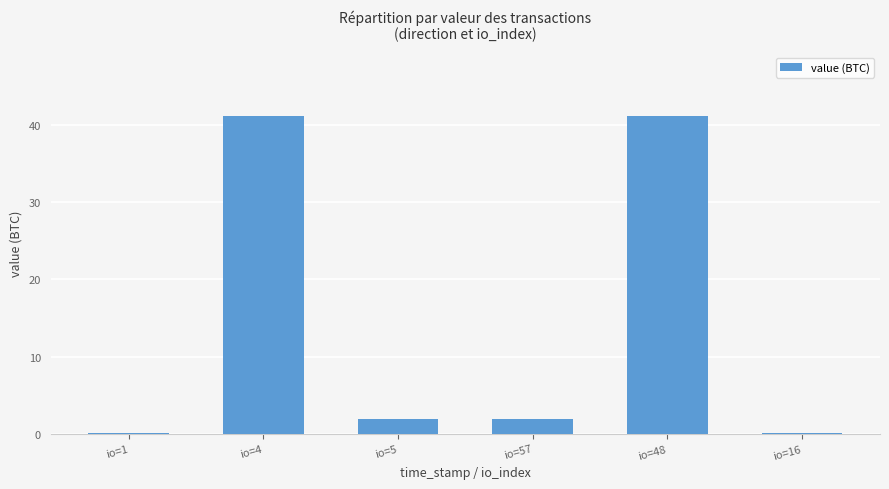

The value at io=1 is 0.0. True or false?

True